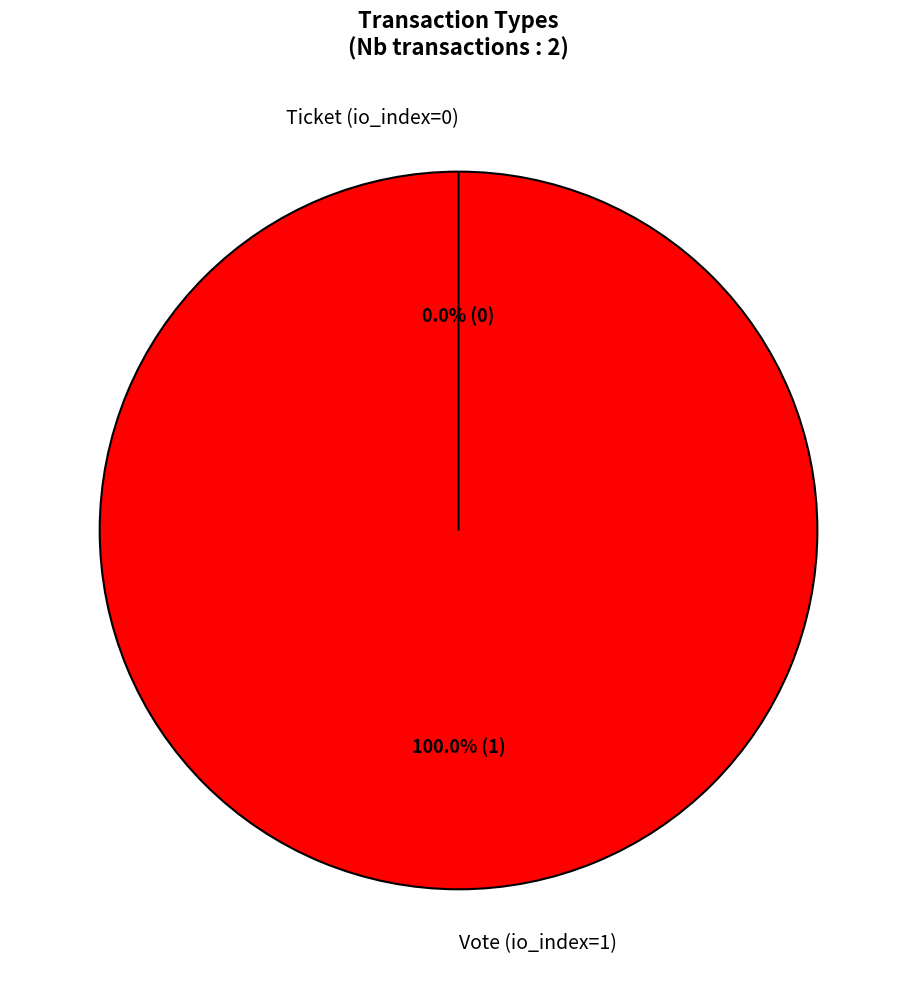

What percentage is the Vote (io_index=1) slice, to the nearest percent?

100%